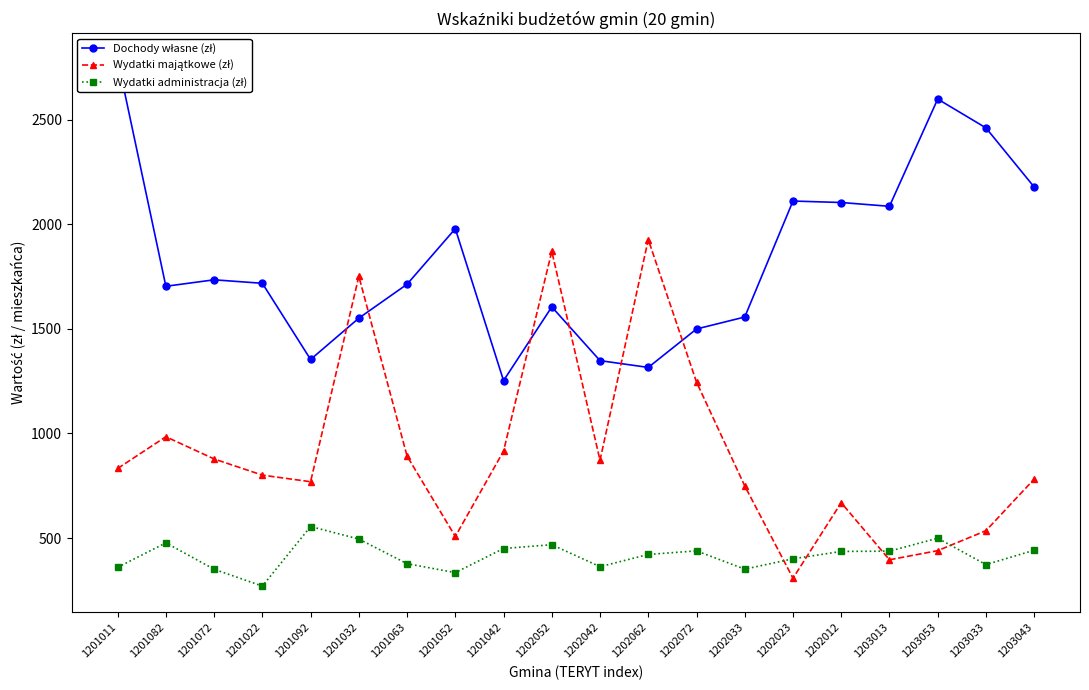

Which series changed the most between 1202072 and 1202033?

Wydatki majątkowe (zł)